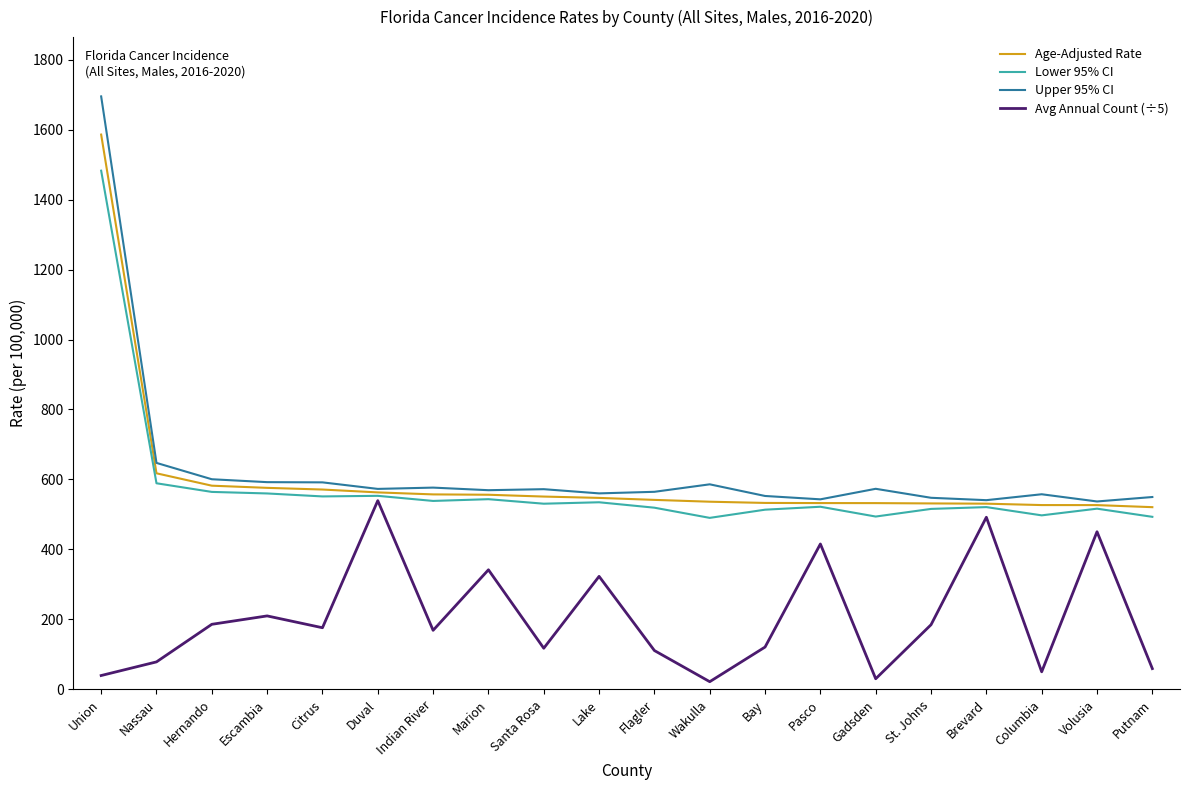

True or false: Lower 95% CI and Upper 95% CI intersect in this chart.

False